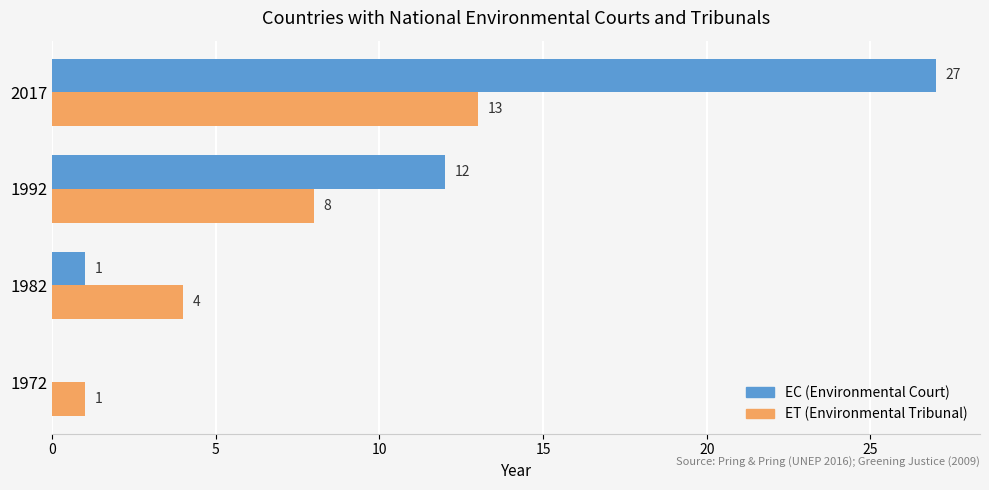

How many distinct data groups are displayed?

2